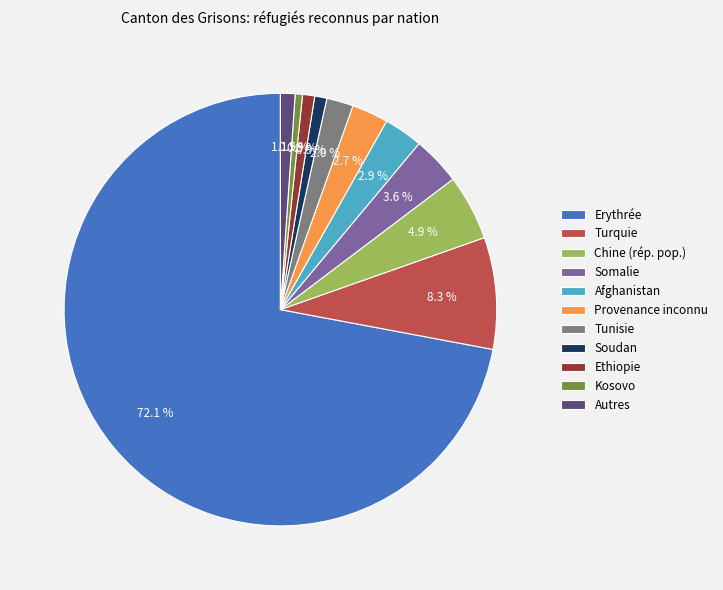

To the nearest percent, what percentage of the pie is Provenance inconnu?

3%